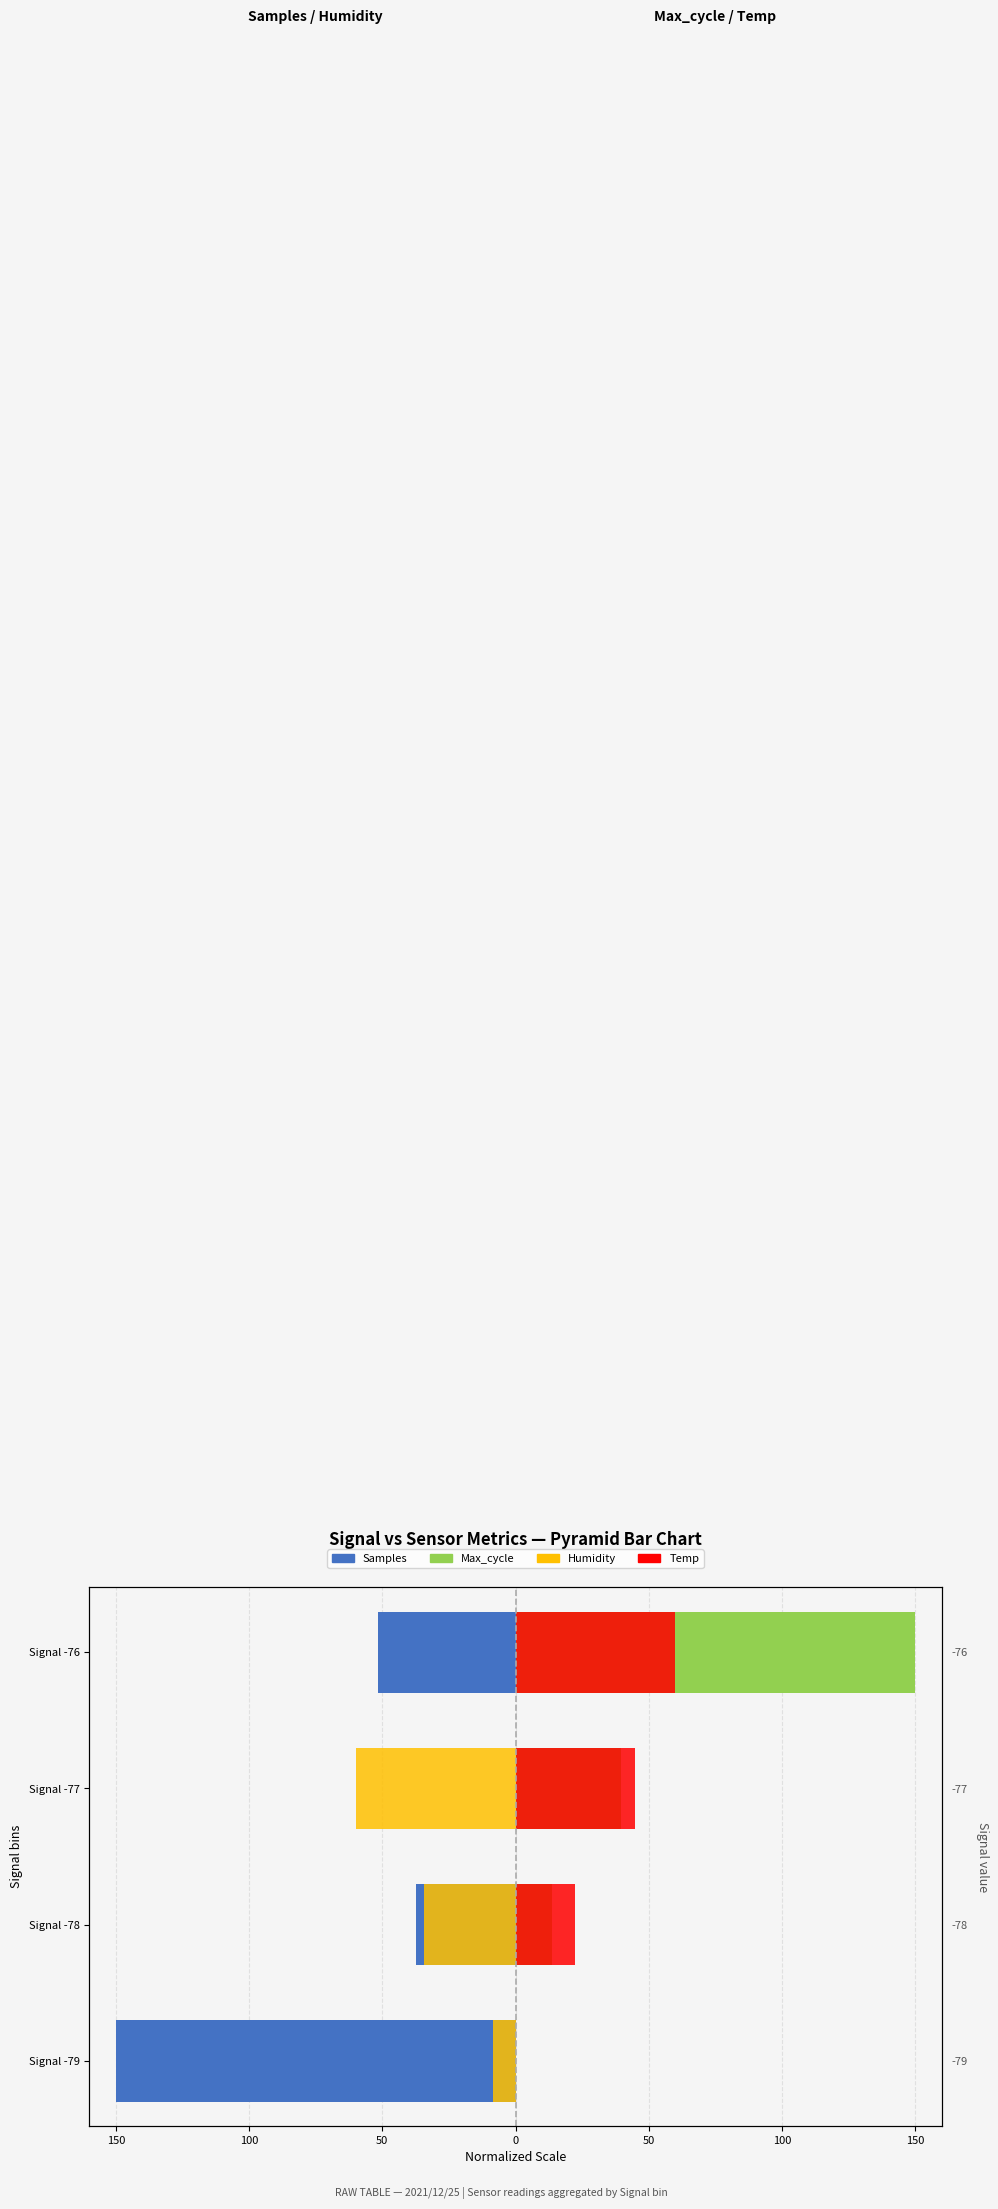

At how many categories does at least one series exceed -8?

4